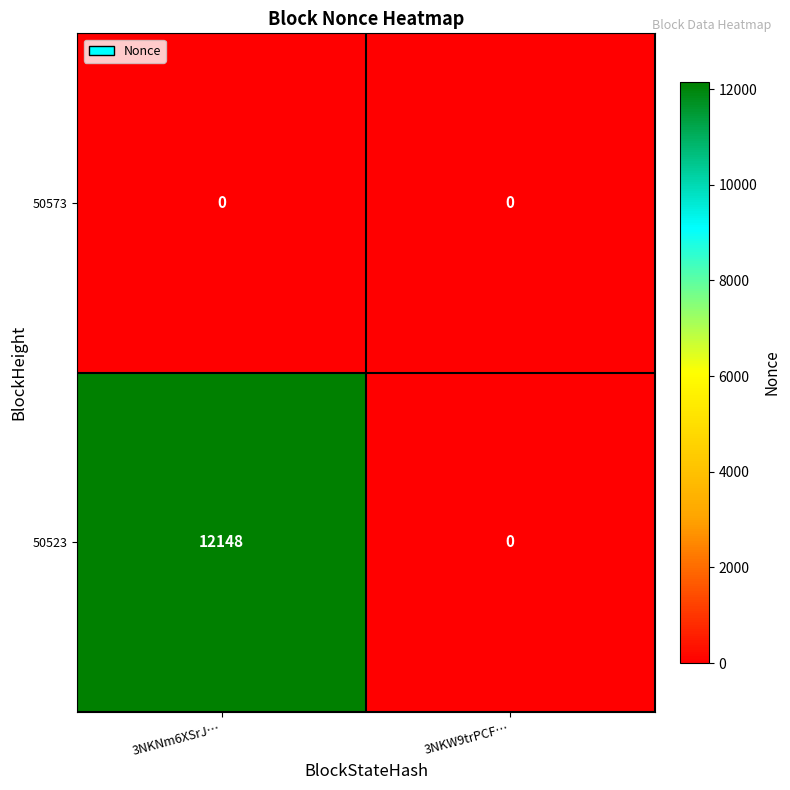

Which series has the widest spread of values?

50523